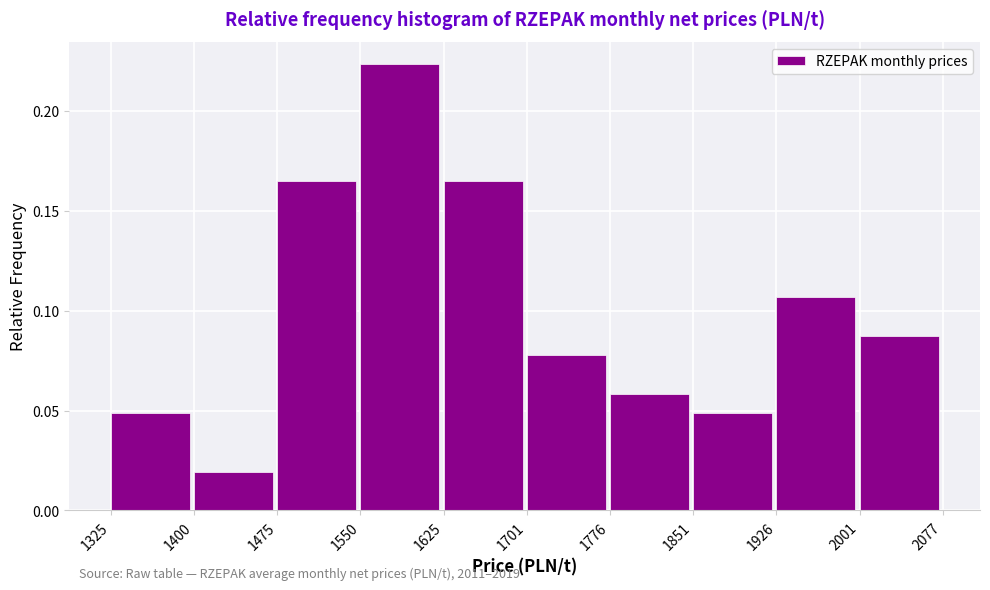

Over which range of the x-axis is the bar tallest?

1550 to 1625